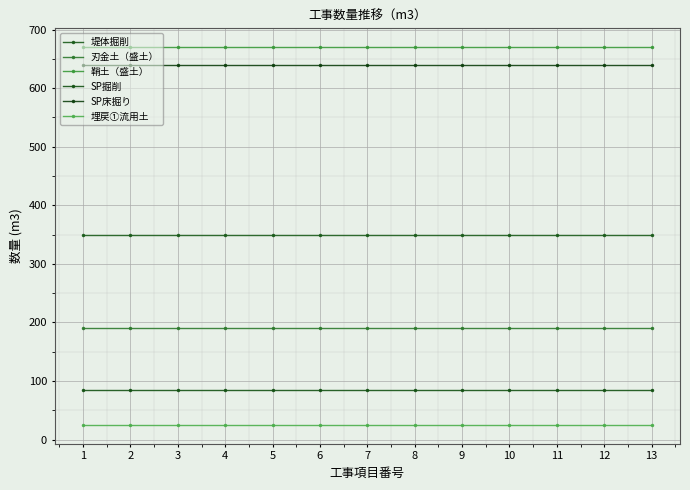

True or false: SP掘削 has more than 0 points higher than both neighbors.

False